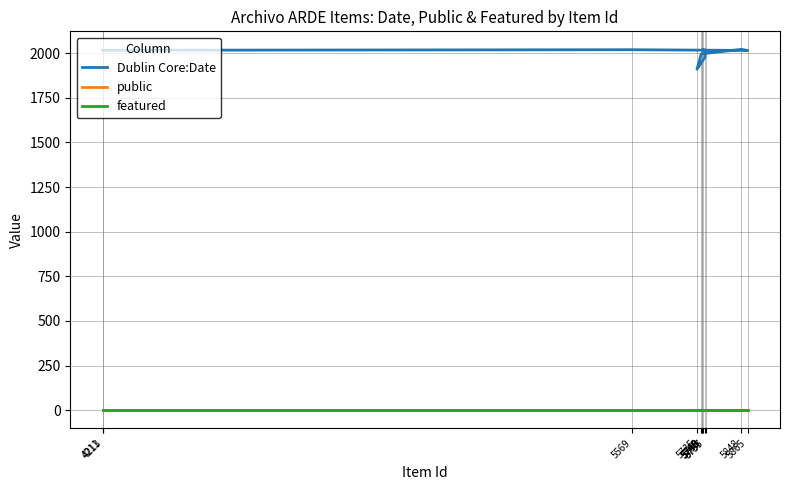

What is the spread (max minus min) of values at 5750?

2018